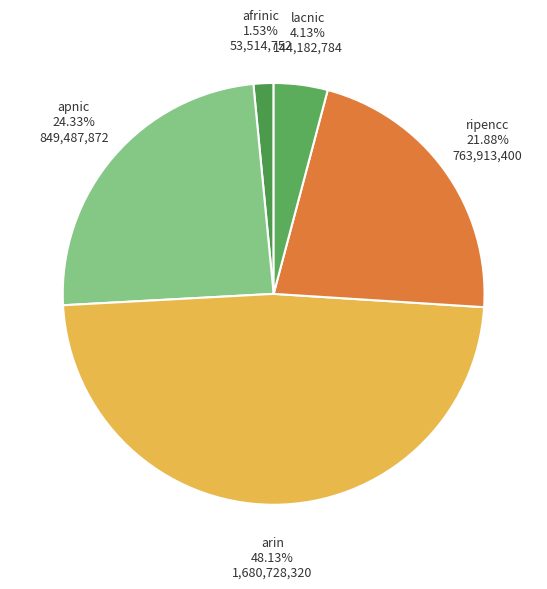

Do ripencc and apnic together represent more than half of the pie?

No